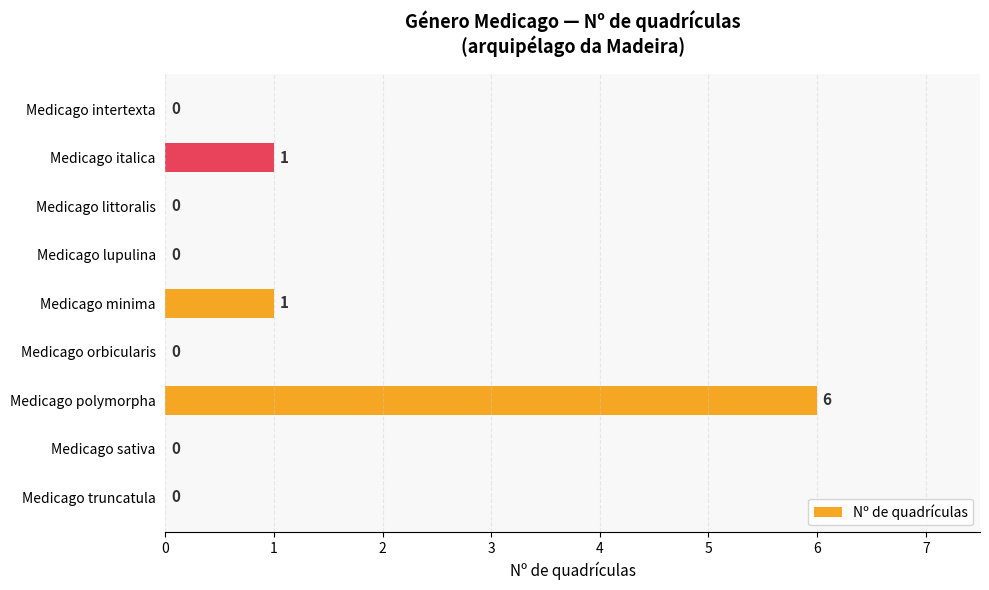

What is the maximum value shown in the chart?

6